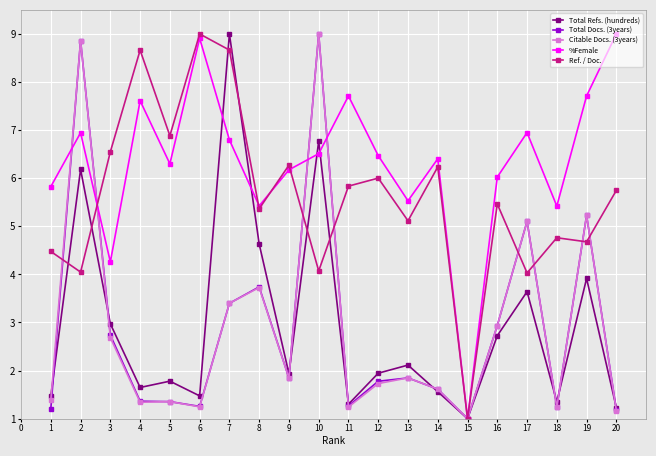

Which series changed the most between 1 and 9?

Ref. / Doc.